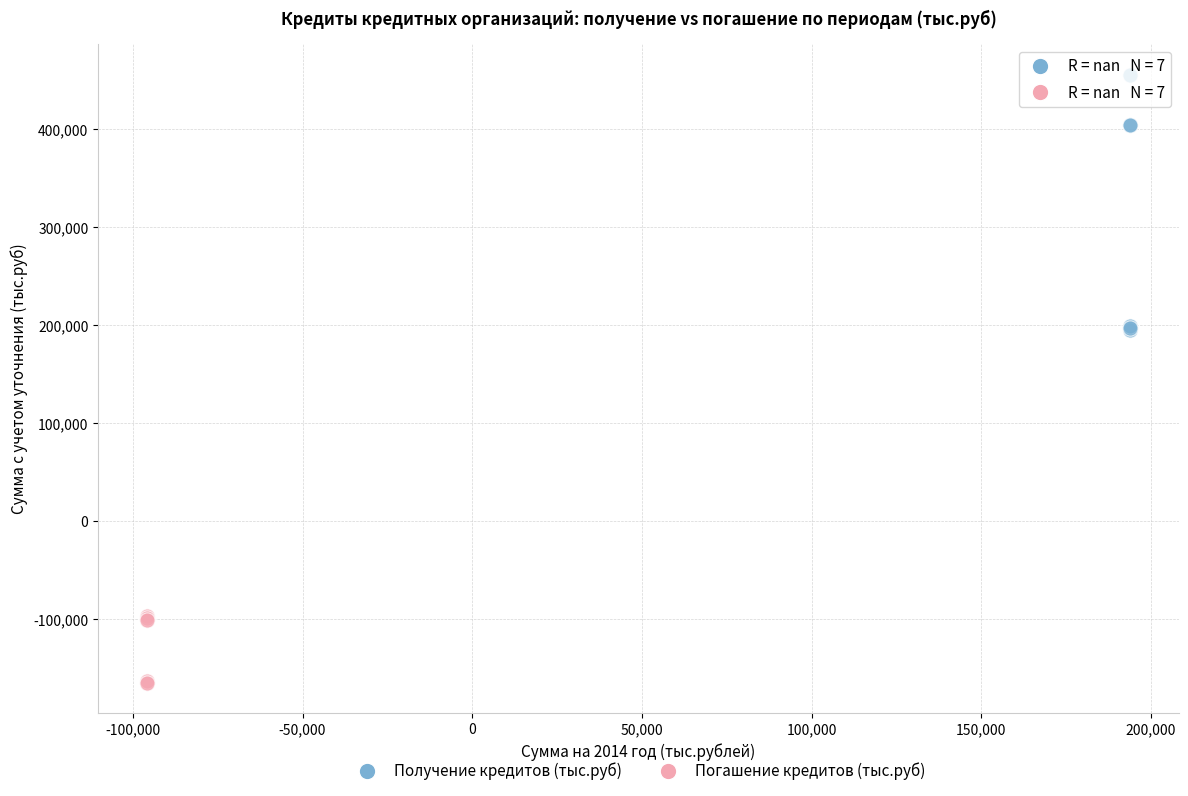

Which series has the widest spread of Y values?

Получение кредитов (тыс.руб)